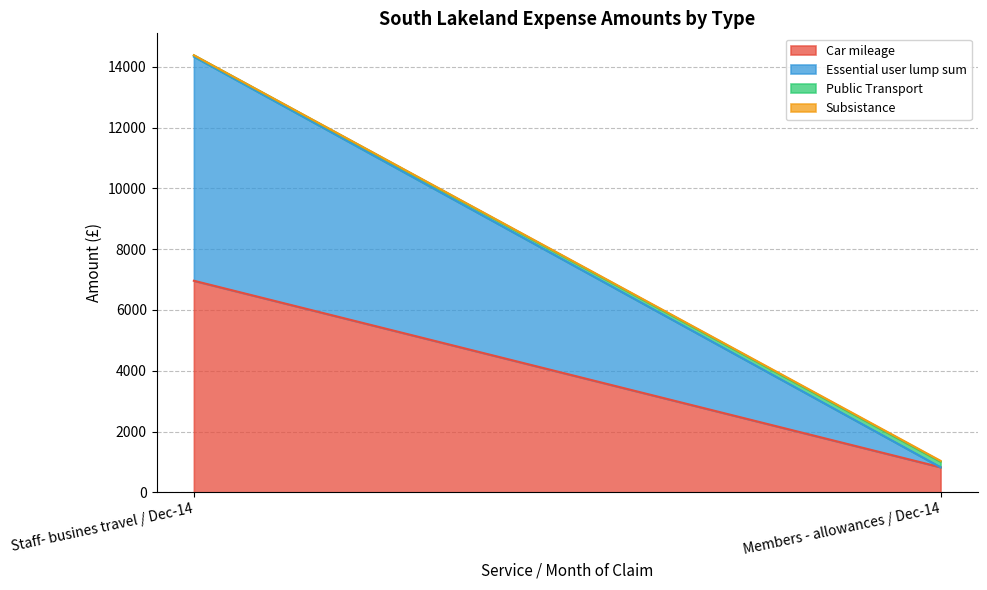

The value of Essential user lump sum at Staff- busines travel / Dec-14 is 11523.3. True or false?

False